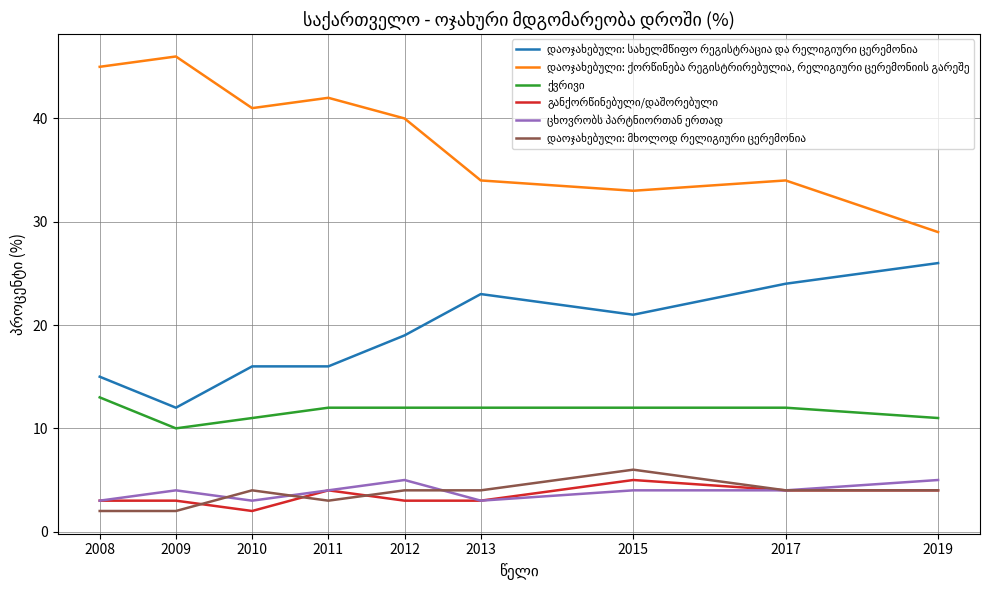

What is the total value across all series at 2012?

83